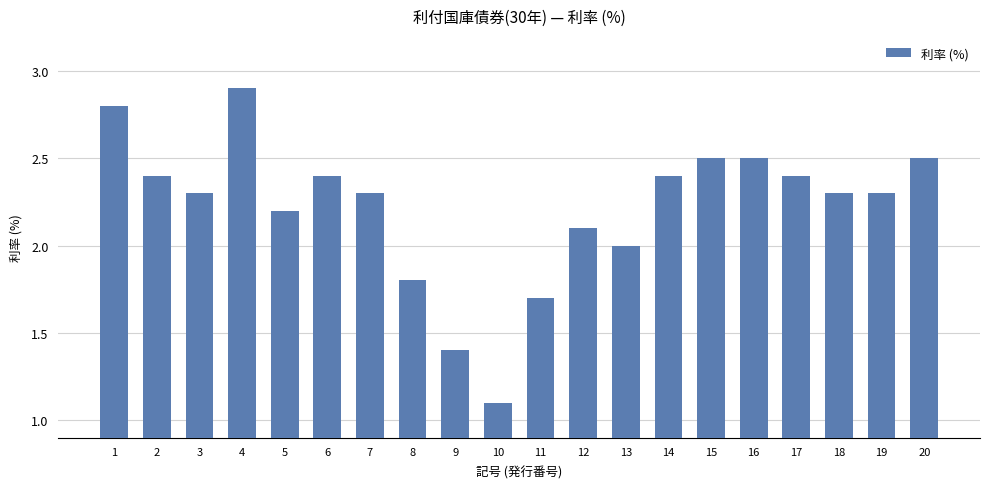

What is the value of the 12th bar from the left?

2.1